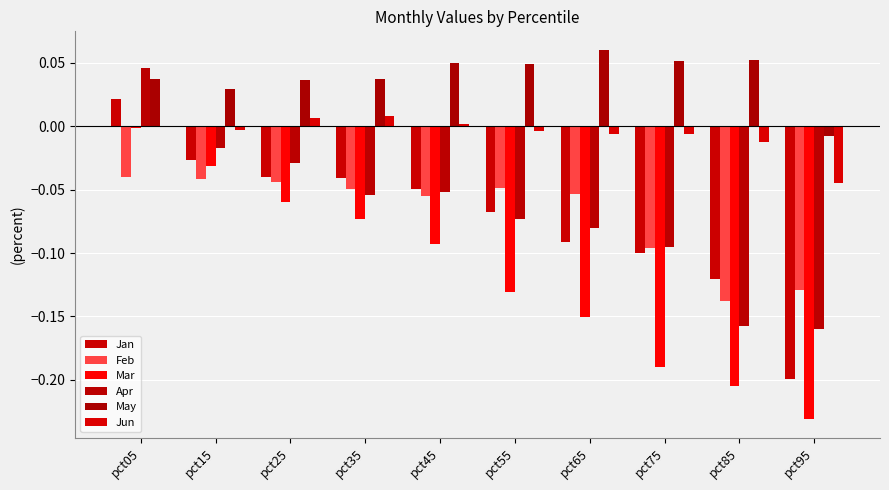

At which category is the sum across all series the highest?

pct05